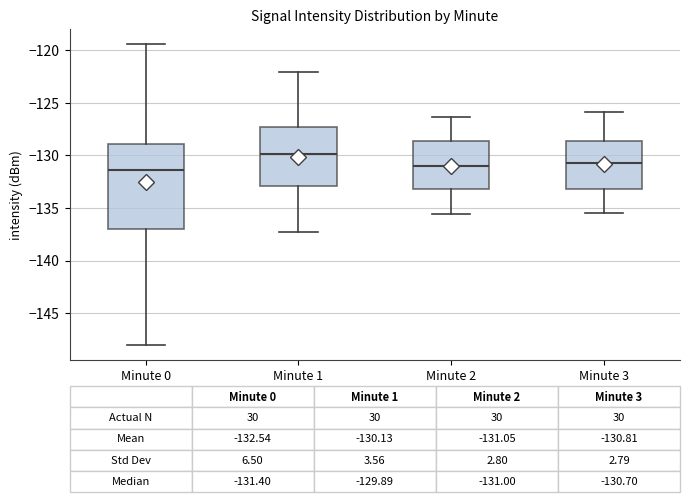

Which box is the tallest, from its lower edge to its upper edge?

Minute 0